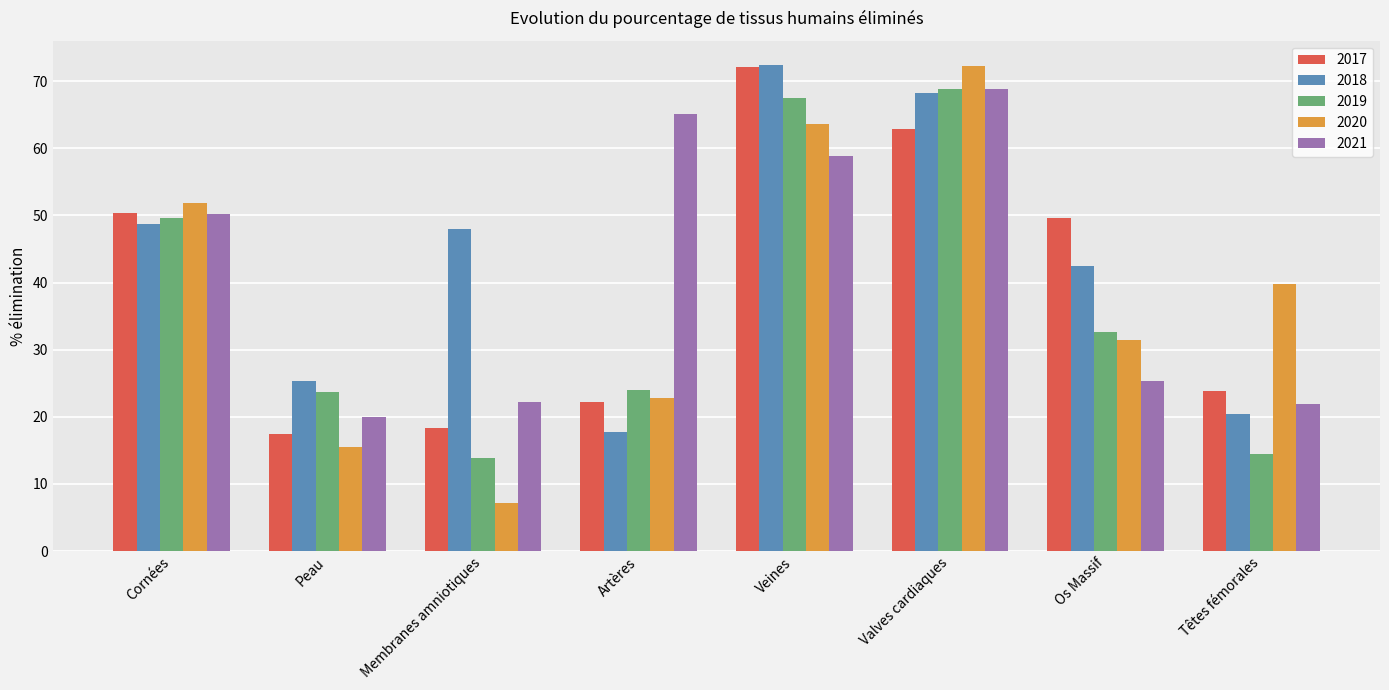

Where is 2020 nearest to the value 39?

Têtes fémorales